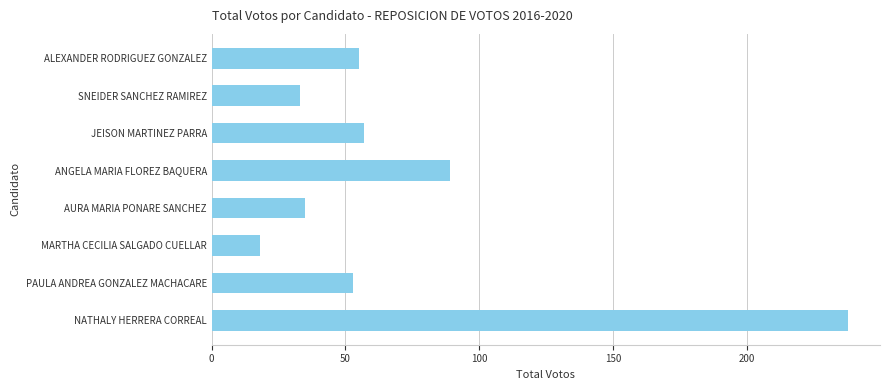

The value at SNEIDER SANCHEZ RAMIREZ is 33. True or false?

True